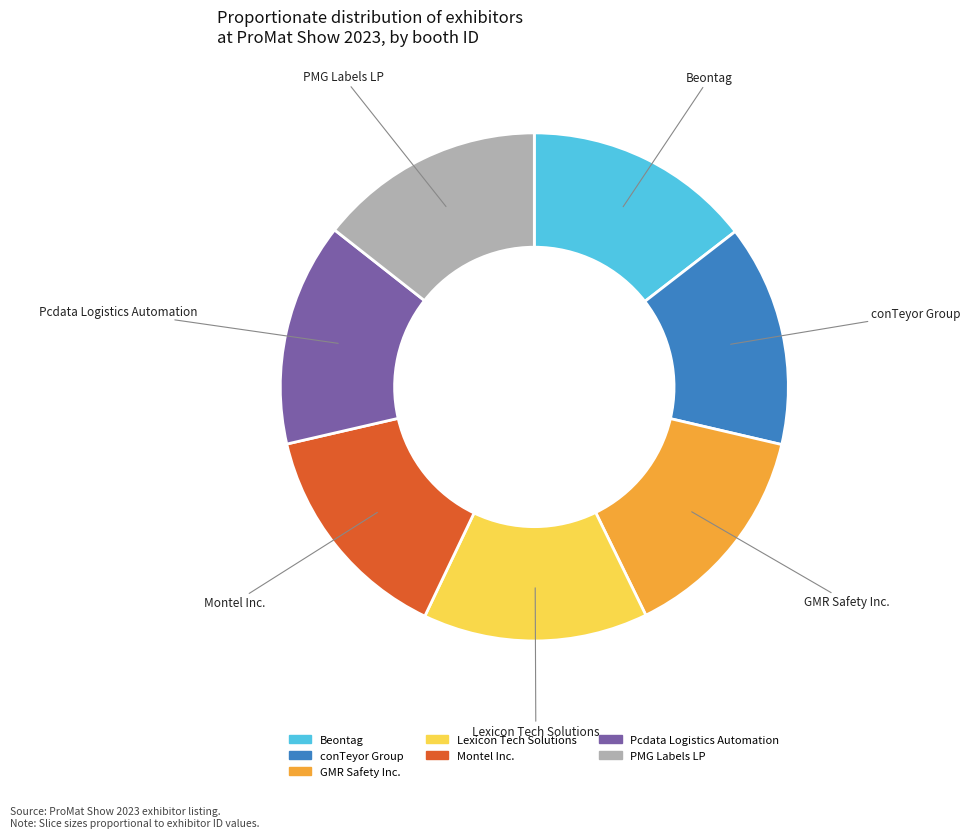

The Beontag slice represents 29% of the pie. True or false?

False